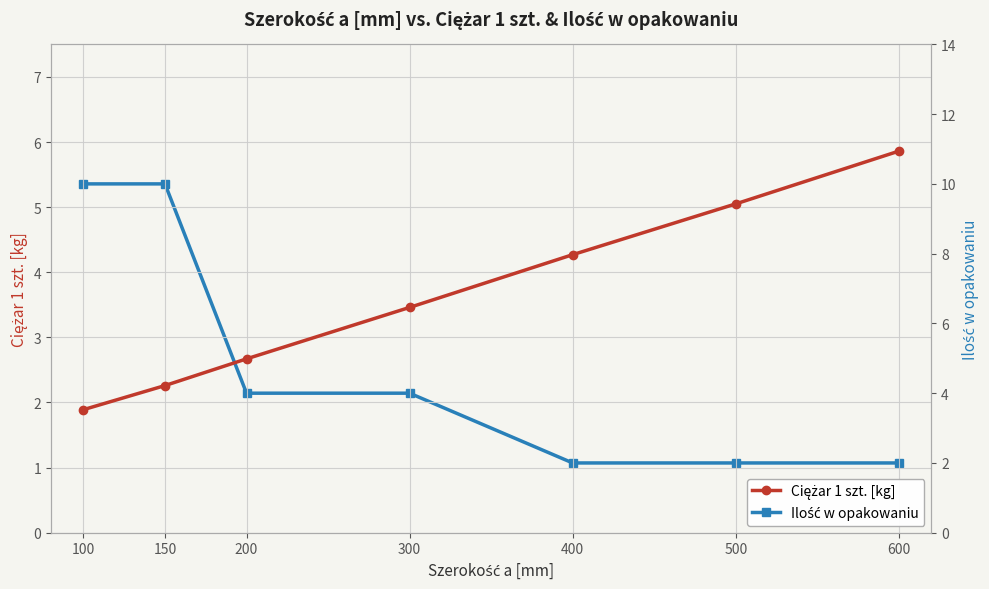

How many series are shown in this chart?

2